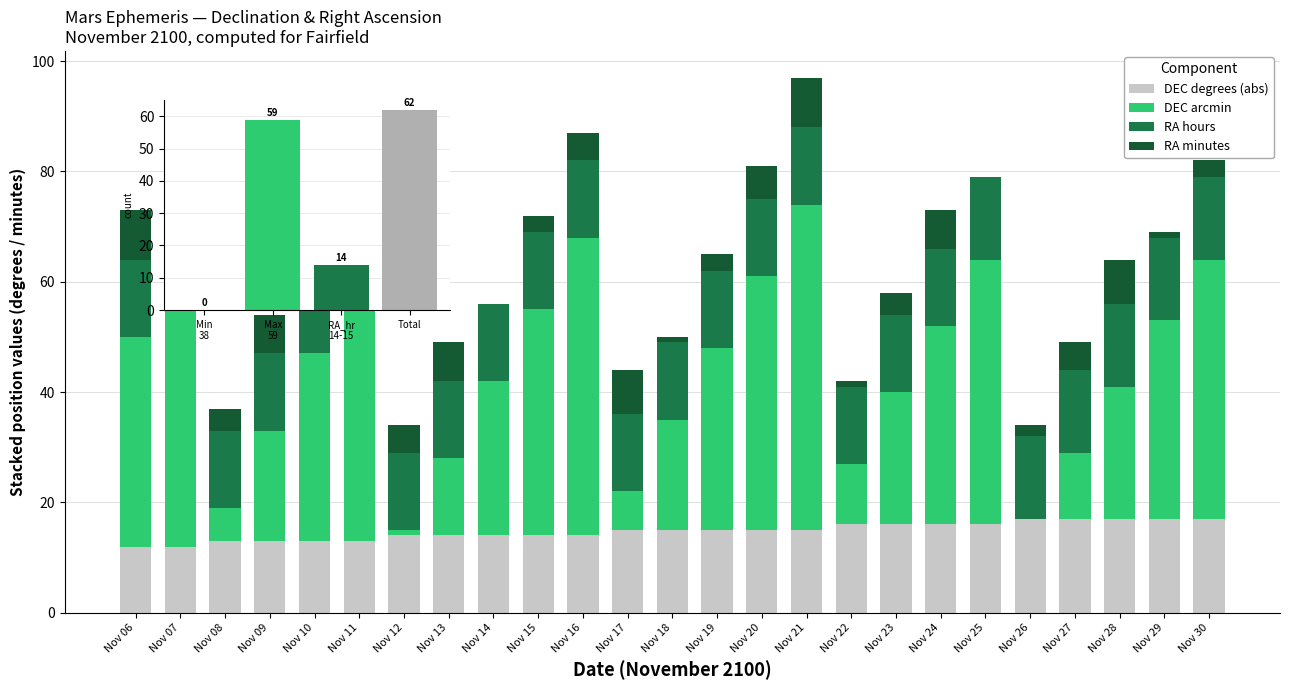

Is it true that RA minutes equals 9 at Nov 27?

False